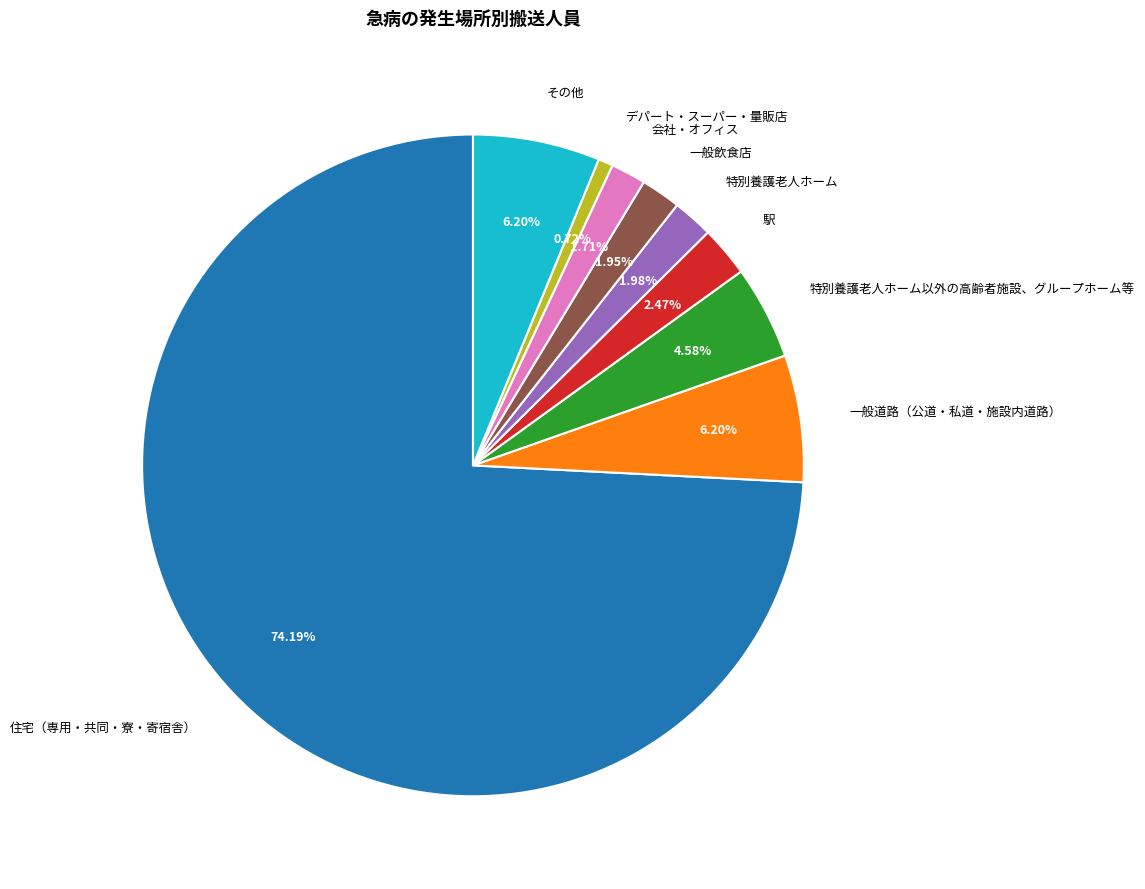

Count the number of slices in the pie.

9